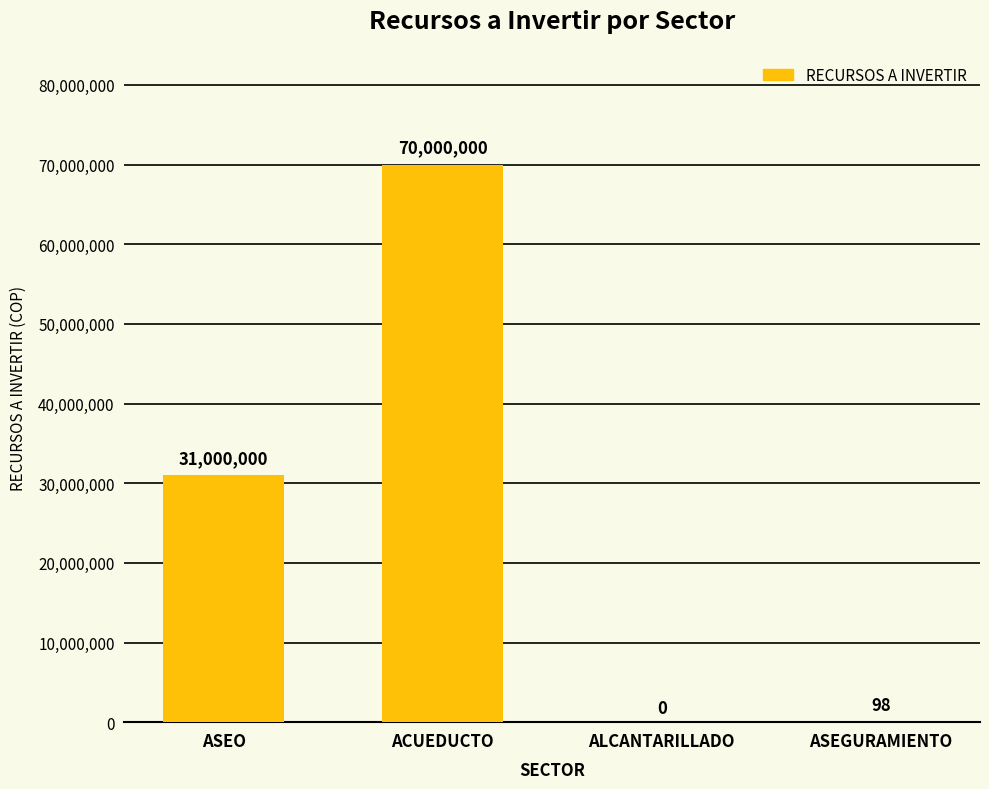

What is the sum of all values?

101000098